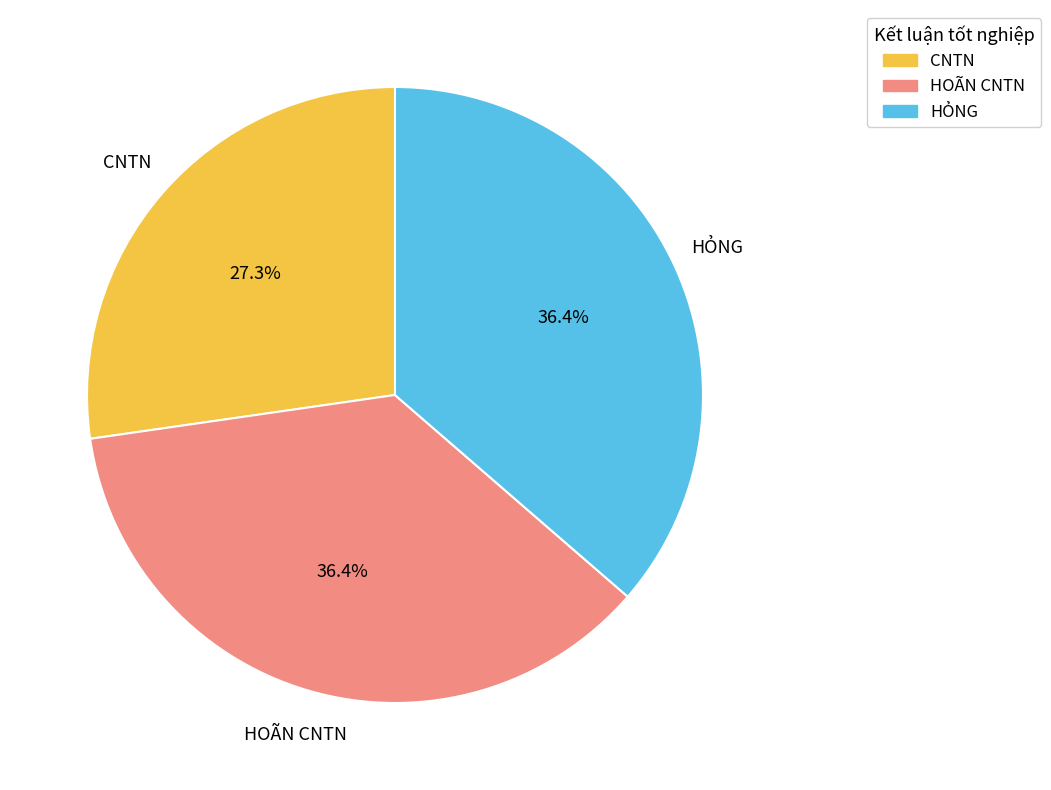

How many slices are in this pie chart?

3